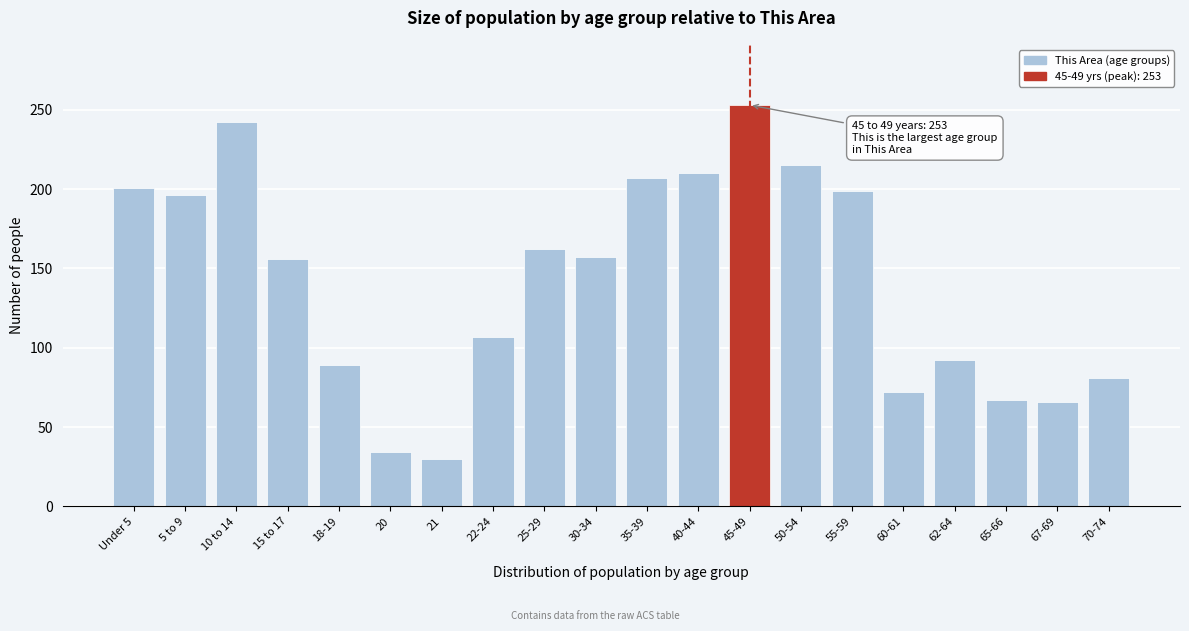

Read the value at 40-44.

210